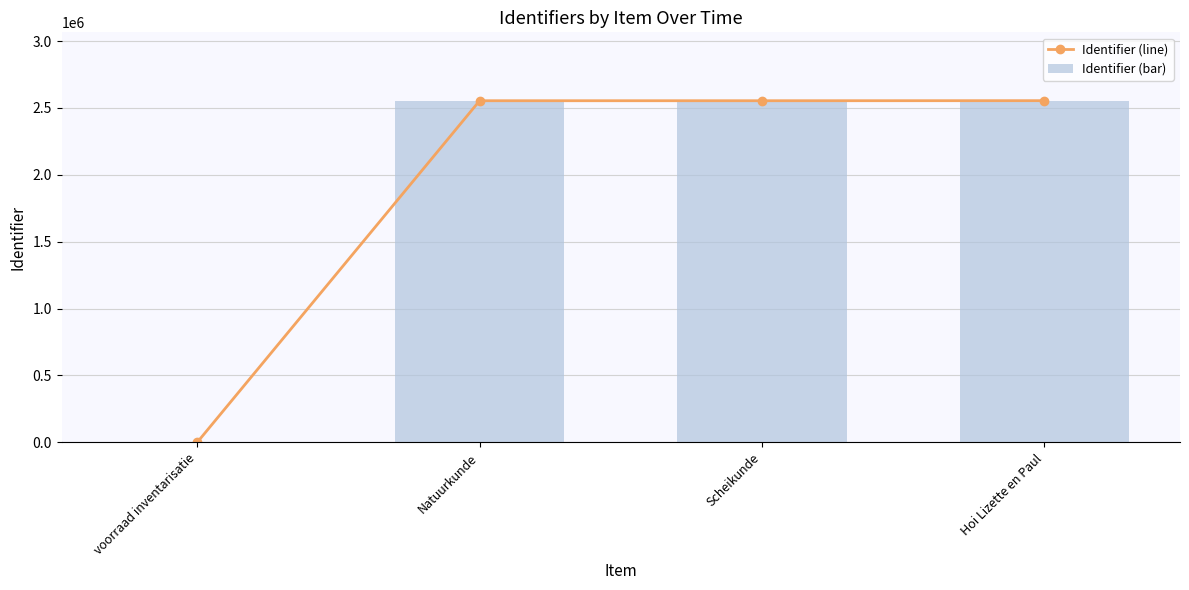

Read the Identifier (line) value at Natuurkunde.

2553954